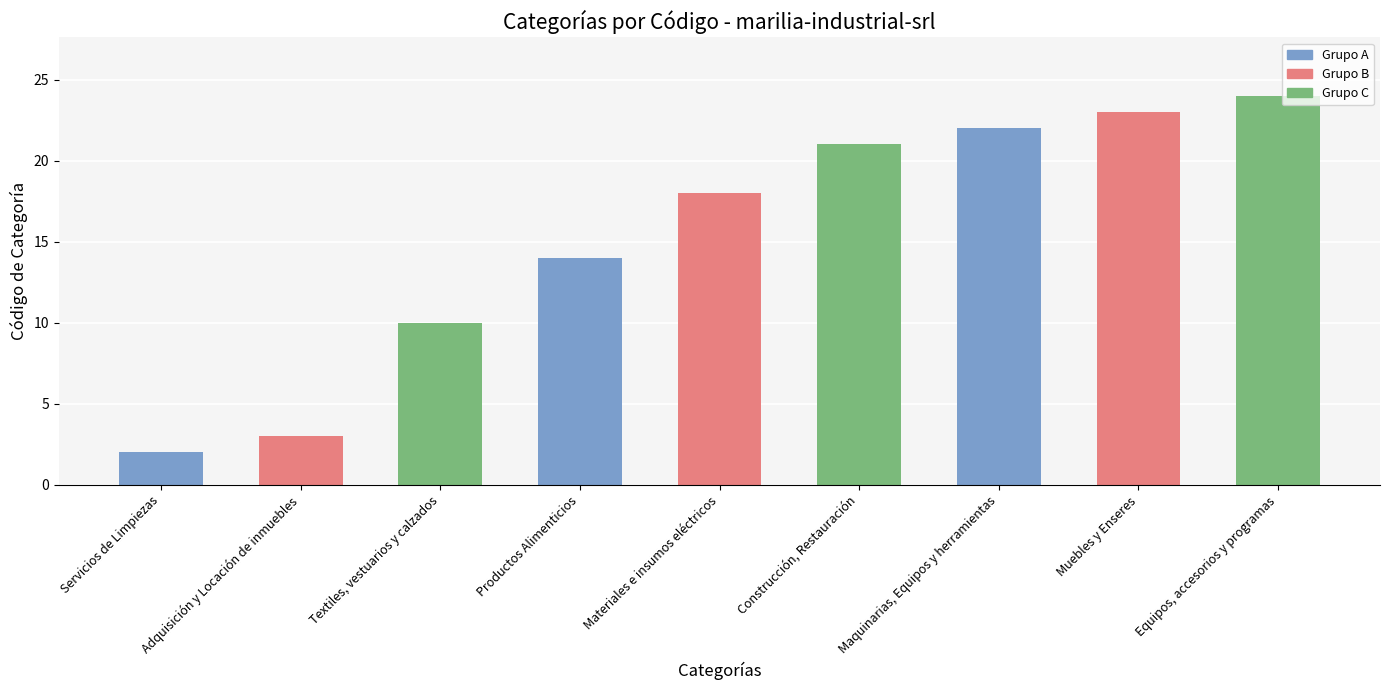

At which label is the value closest to 13?

Productos Alimenticios